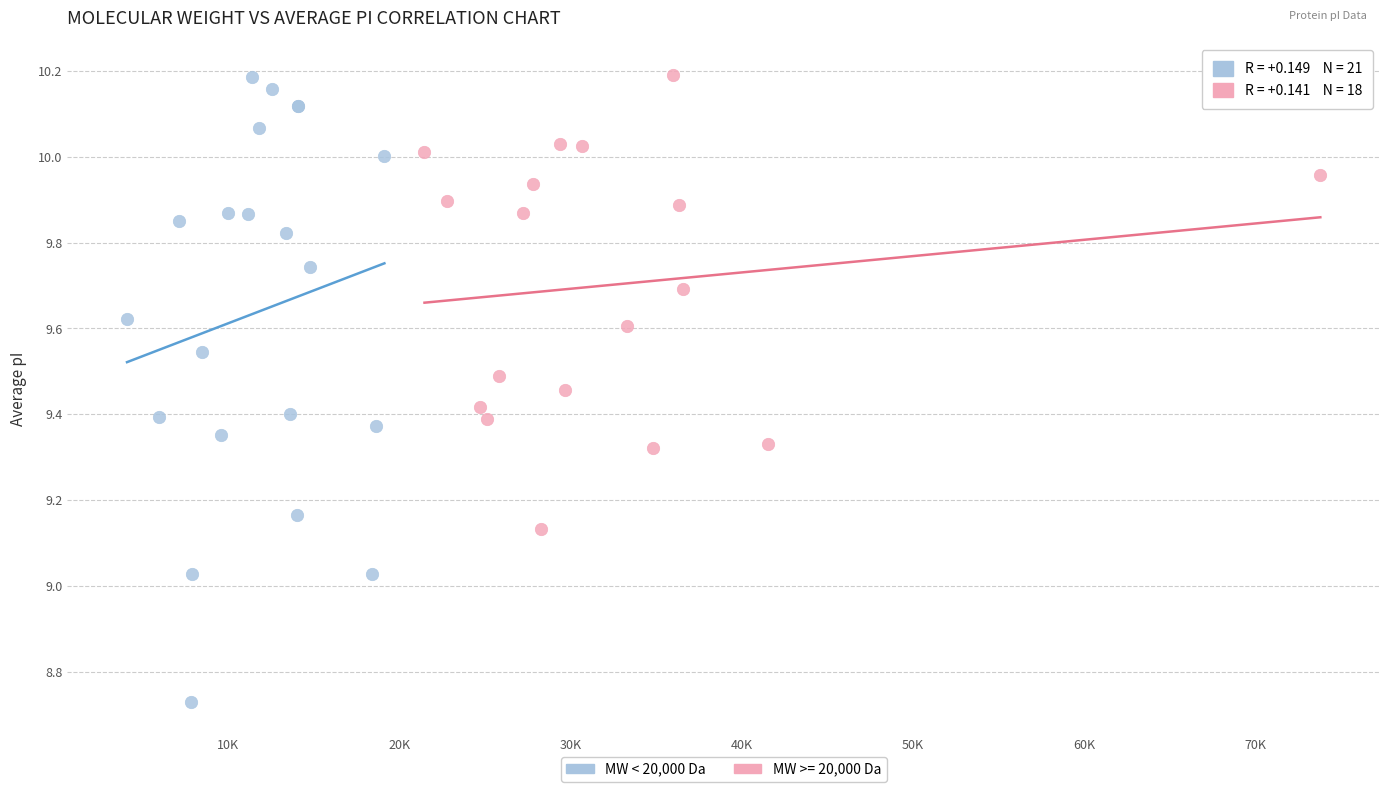

Which series has the widest spread of Y values?

MW < 20,000 Da